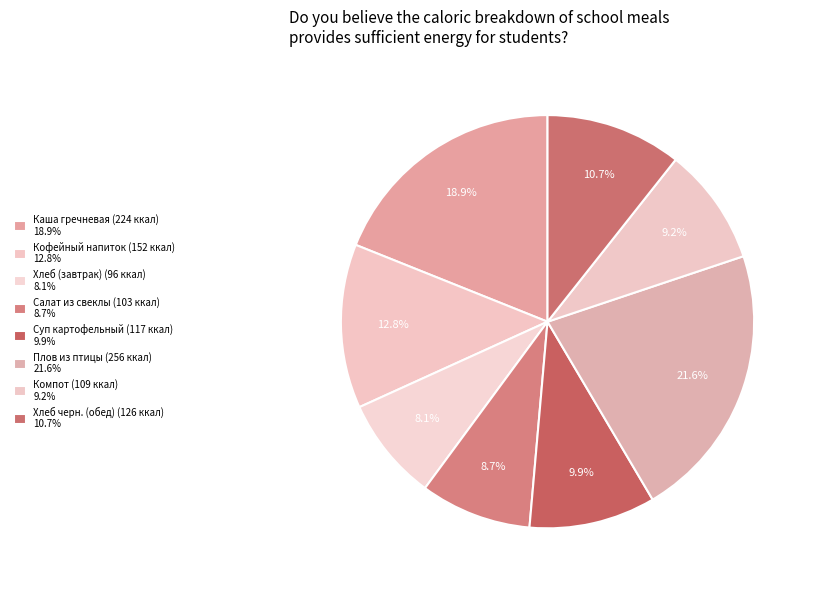

Which slice is the smallest?

Хлеб (завтрак)